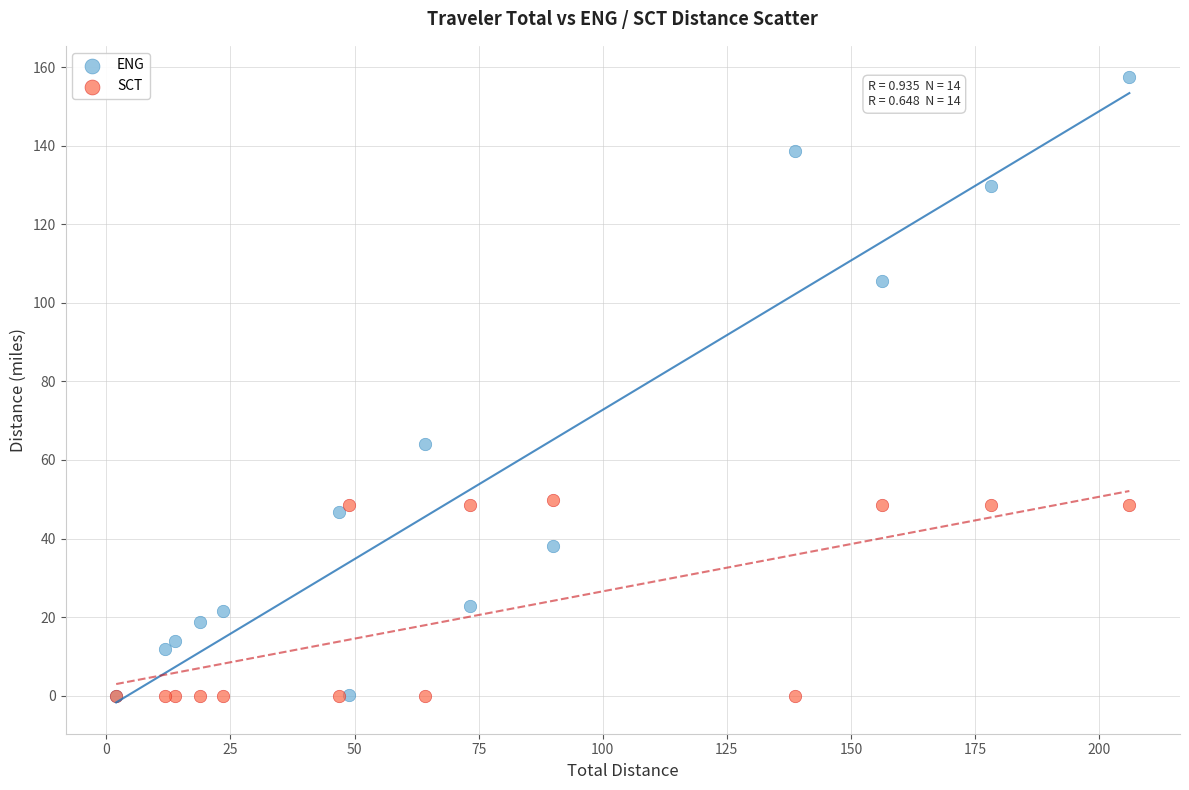

In the ENG series, what Y value is closest to 78?

64.2